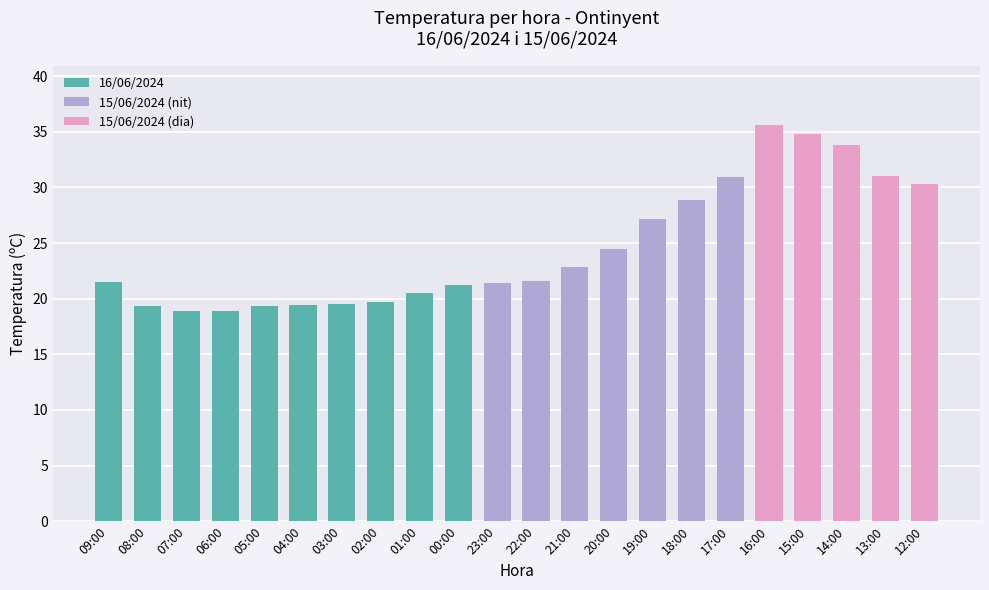

How many data points does each series have?

22